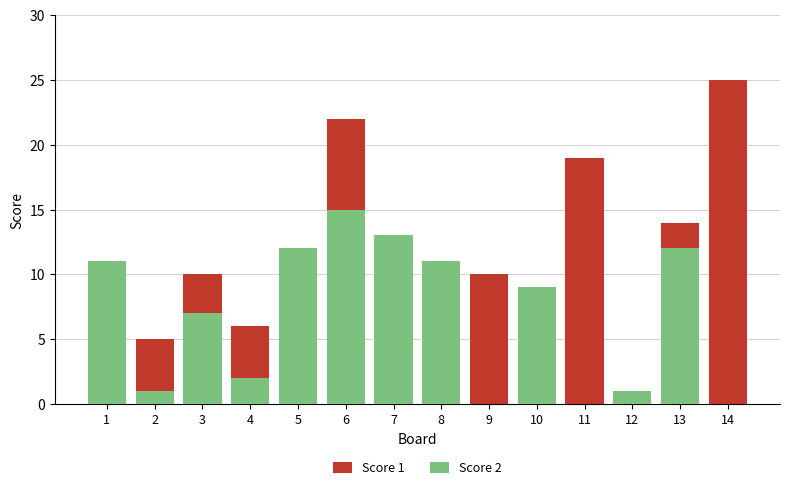

Reading left to right, list all the values displayed in this chart.

Score 1: 10	5	10	6	8	22	1	5	10	4	19	1	14	25
Score 2: 11	1	7	2	12	15	13	11	0	9	0	1	12	0